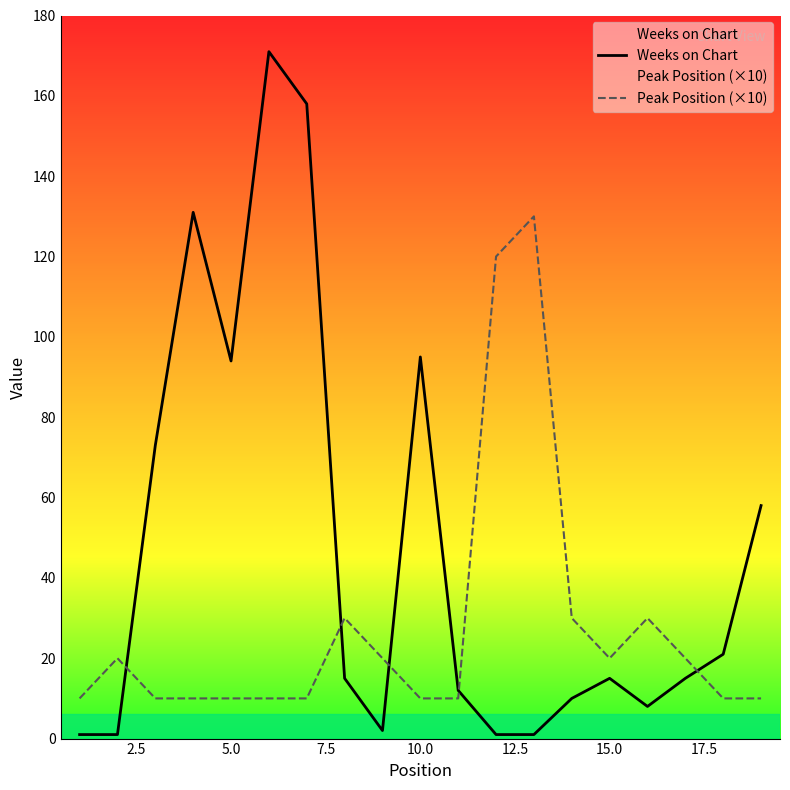

The Weeks on Chart series shows 248 at 15.0. True or false?

False